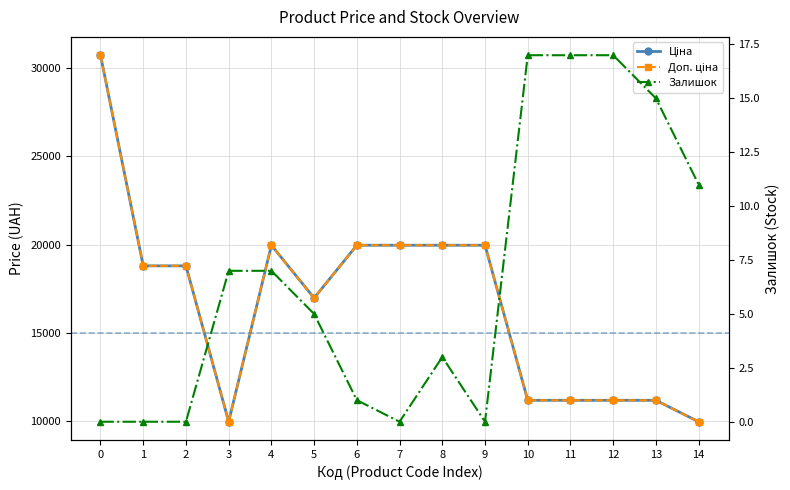

At how many categories does at least one series exceed 20274?

1